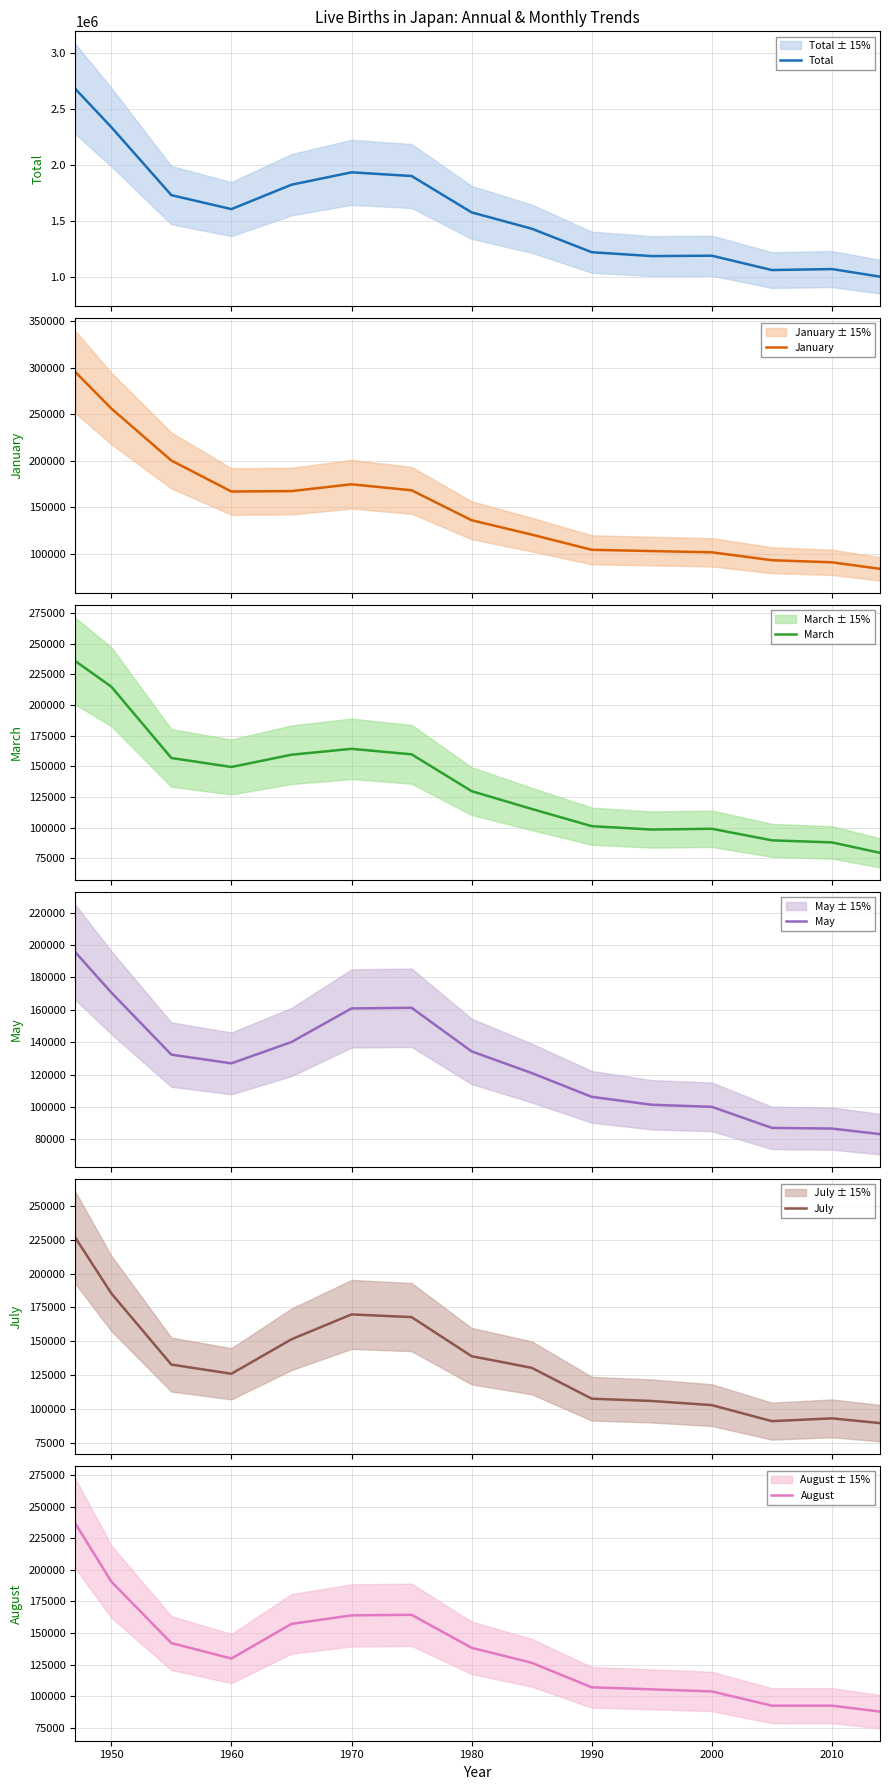

What is the minimum value for Total?

1003609